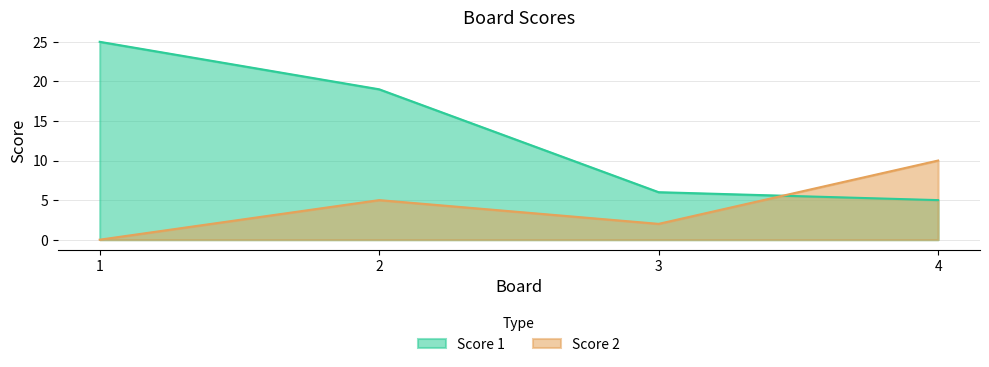

At which label does Score 2 first exceed 5?

4